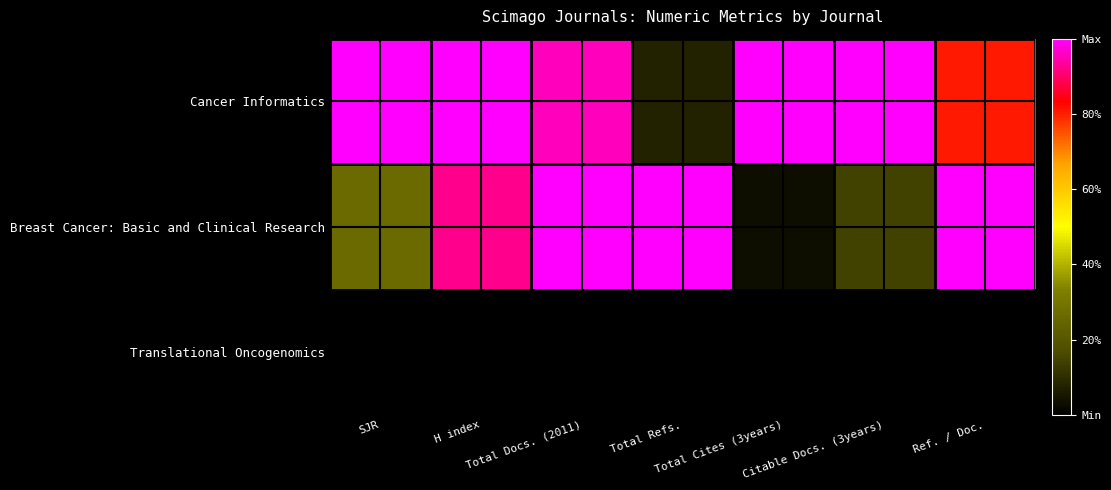

List the labels in order of Cancer Informatics value, smallest first.

Total Refs., Ref. / Doc., Total Docs. (2011), SJR, H index, Total Cites (3years), Citable Docs. (3years)